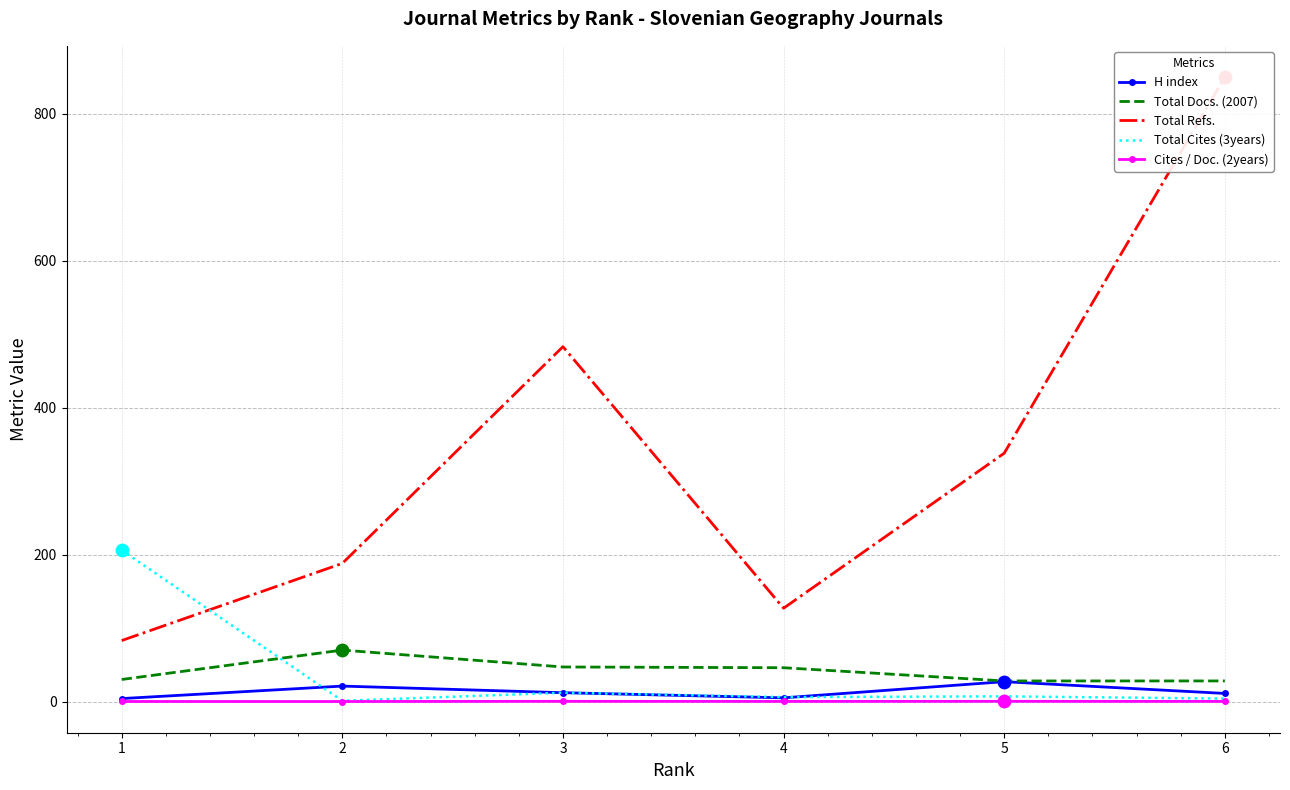

At how many categories does at least one series exceed 54?

6